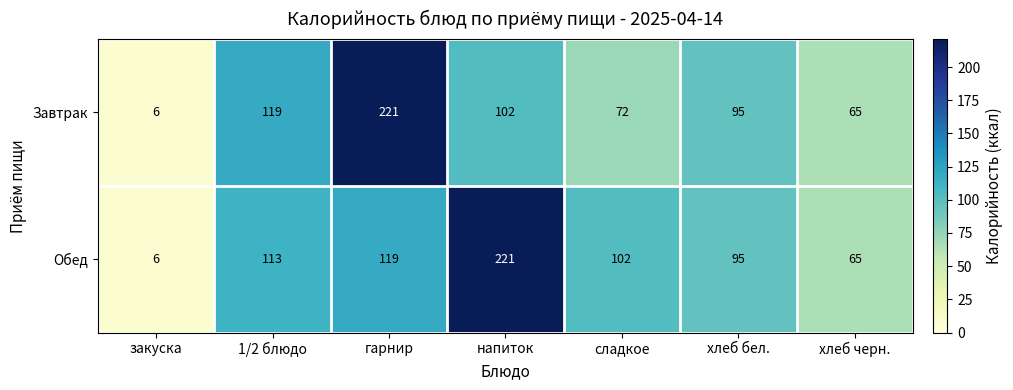

Is it true that Завтрак equals 53 at хлеб бел.?

False